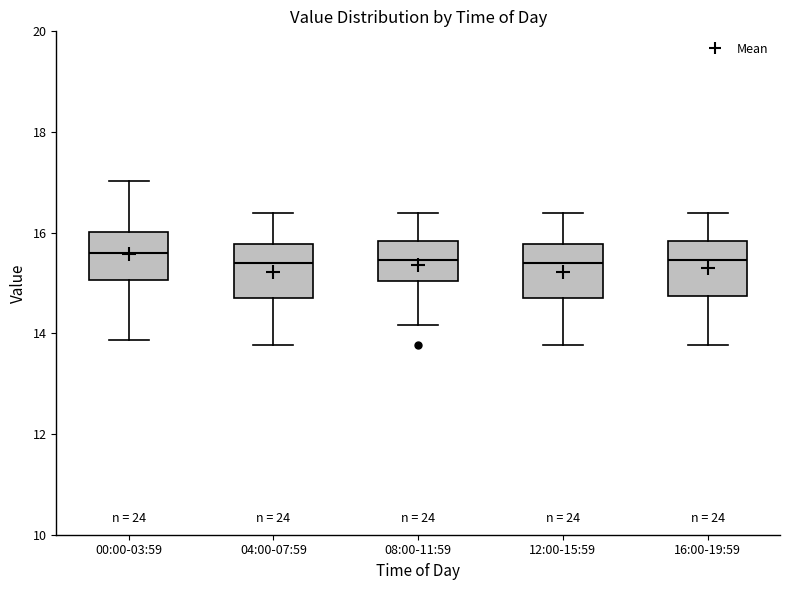

Reading left to right, transcribe this box plot: for each box, give where its median line is, the range the box spans, and where its two whiskers end, as read against the y-axis. The values are not printed on the chart, so give them approximately, as read against the axis.

00:00-03:59: median 15.6, box 15.0 to 16.0, whiskers 13.8 to 17.0
04:00-07:59: median 15.4, box 14.8 to 15.8, whiskers 13.8 to 16.4
08:00-11:59: median 15.4, box 15.0 to 15.8, whiskers 14.2 to 16.4
12:00-15:59: median 15.4, box 14.8 to 15.8, whiskers 13.8 to 16.4
16:00-19:59: median 15.4, box 14.8 to 15.8, whiskers 13.8 to 16.4